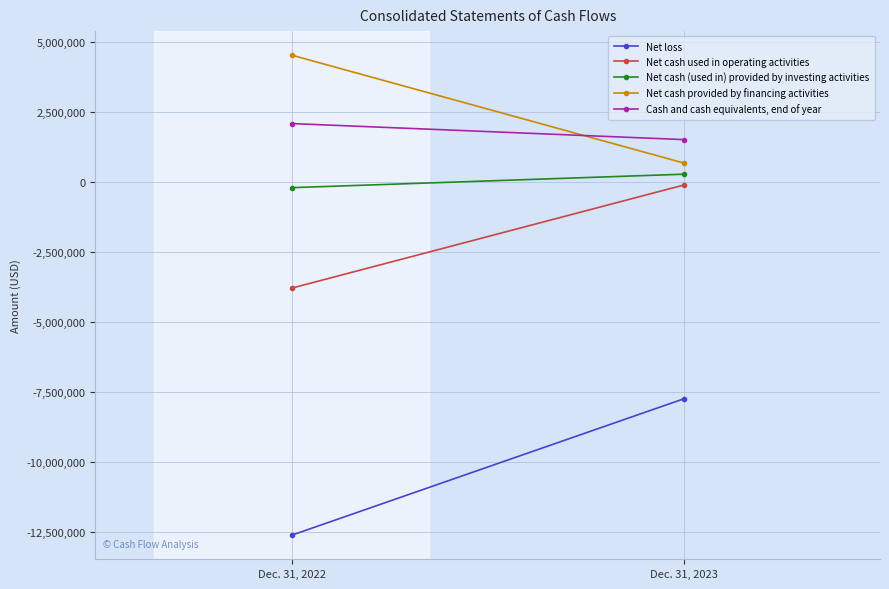

What is the sum of the Net cash provided by financing activities values at Dec. 31, 2023 and Dec. 31, 2022?

5237074